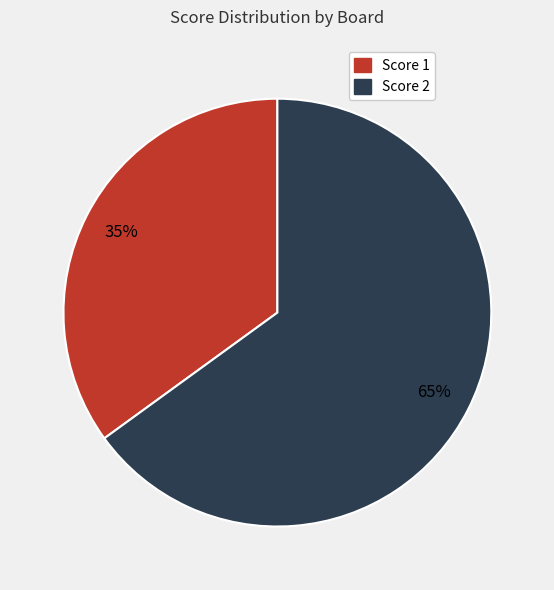

To the nearest percent, what percentage of the pie is Score 1?

35%